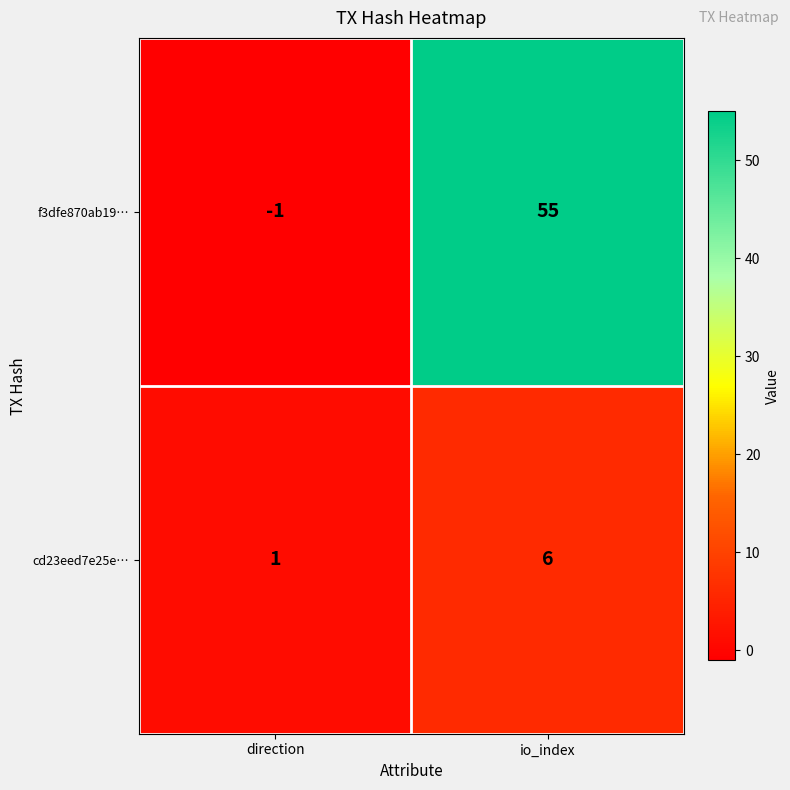

What is the sum of the cd23eed7e25e… values at io_index and direction?

7